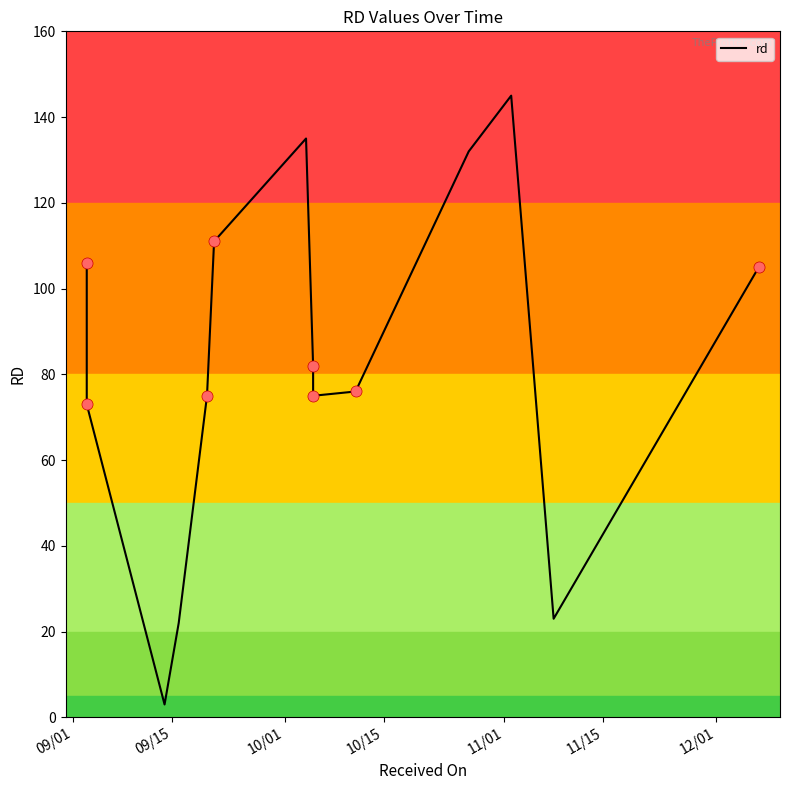

The chart shows a value of 179 at 13. True or false?

False